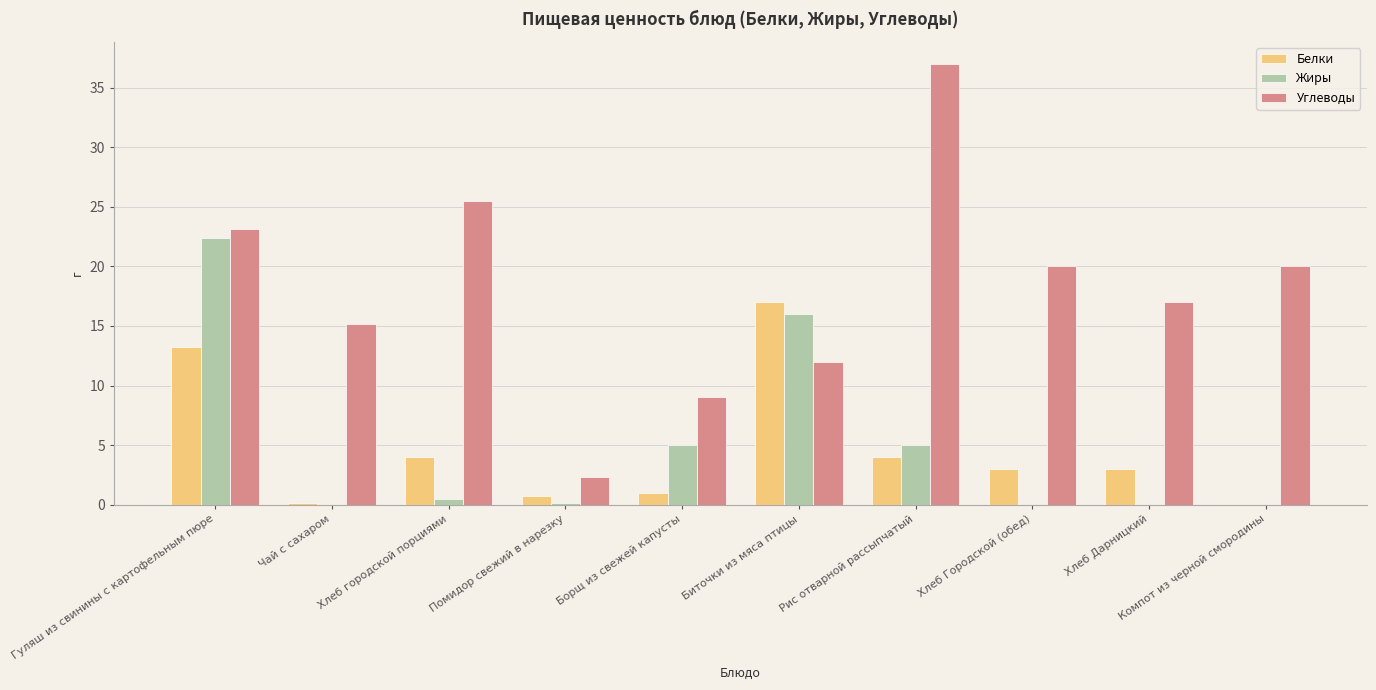

Which series changed the most between Чай с сахаром and Хлеб городской порциями?

Углеводы